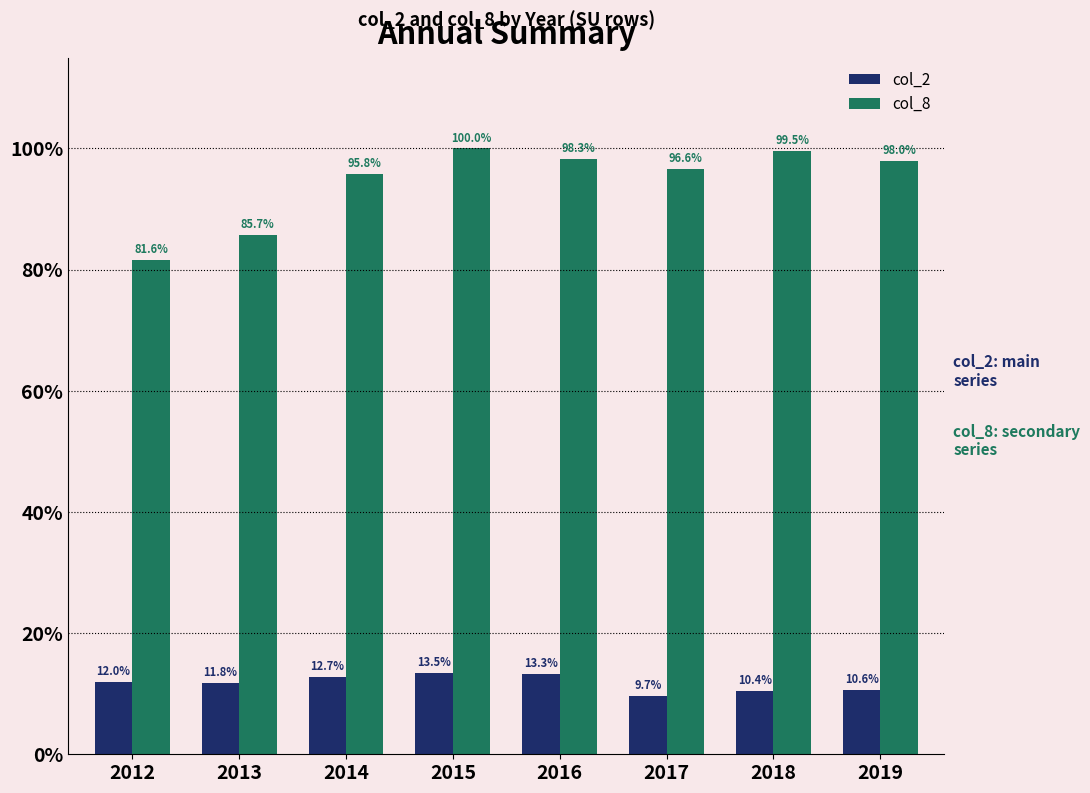

What are all the series names shown in the legend?

col_2, col_8